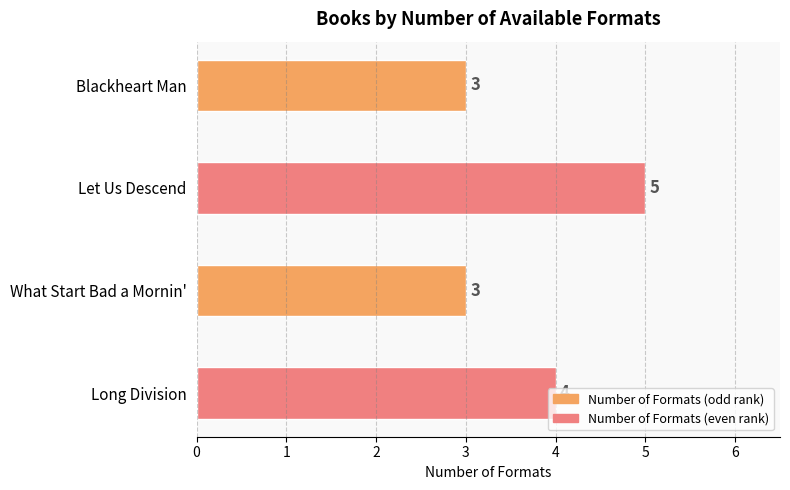

What is the sum of all values?

15